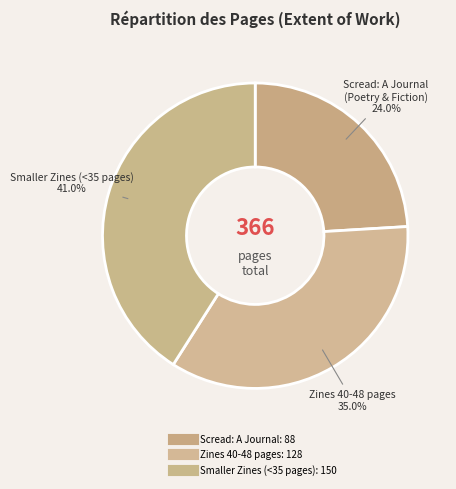

Count the number of slices in the pie.

3